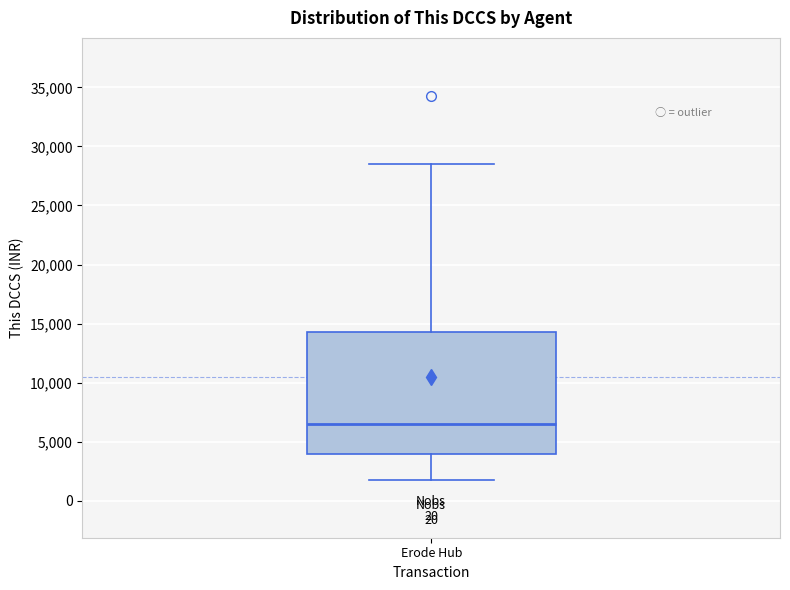

Read this box plot against the y-axis: the position of the median line, the range covered by the box, and the ends of both whiskers. The values are not printed on the chart, so give them approximately, as read against the axis.

median 6500, box 4000 to 14500, whiskers 2000 to 28500